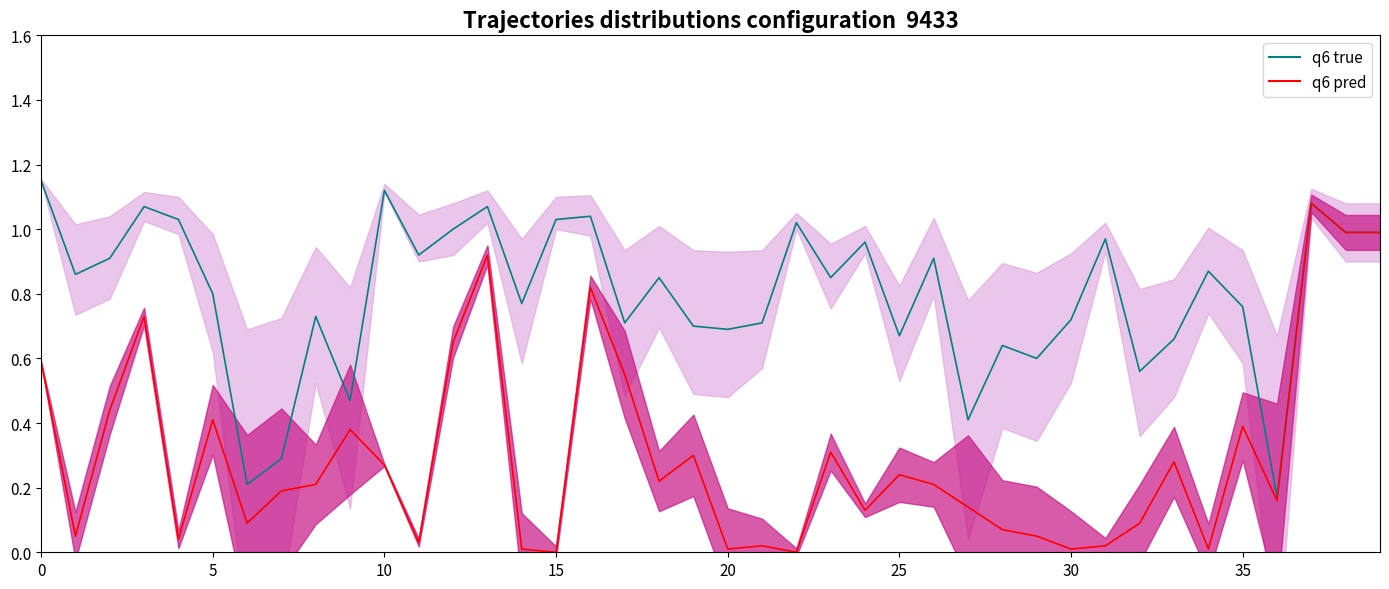

True or false: waterArea_mean and origWaterArea_mean cross at least once.

False